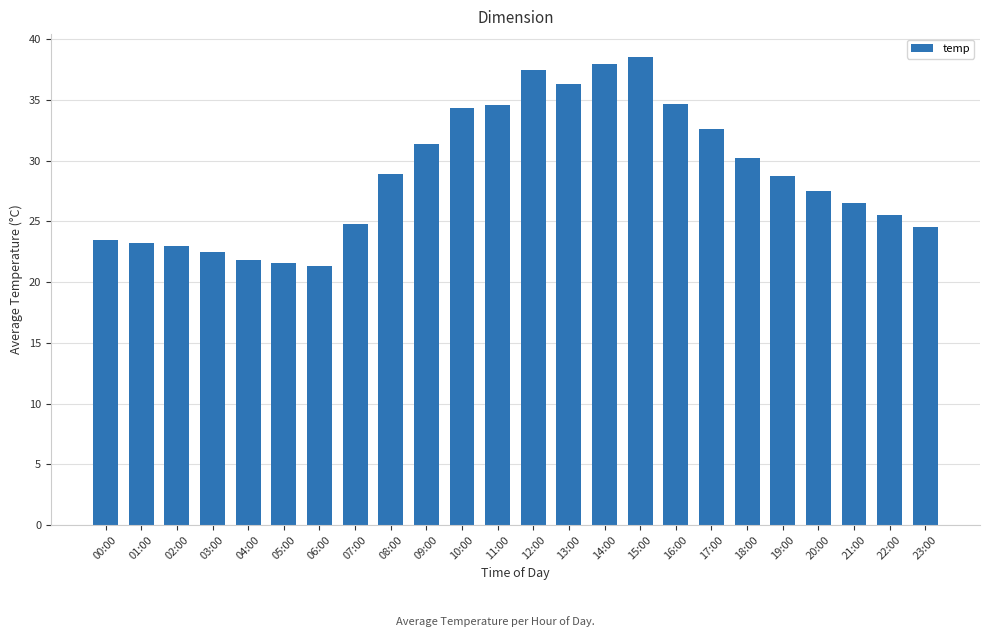

What is the difference between the maximum and second lowest values?

16.9